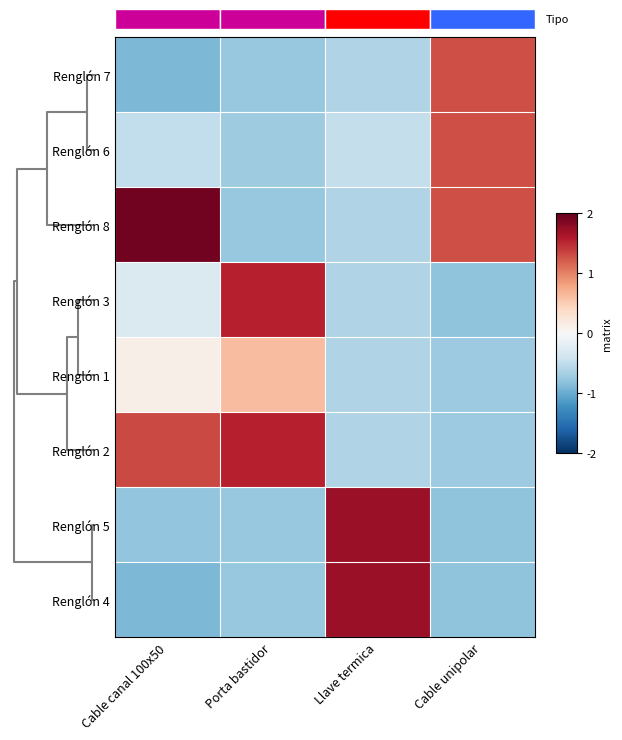

At which label does Renglón 6 reach its peak?

Cable unipolar